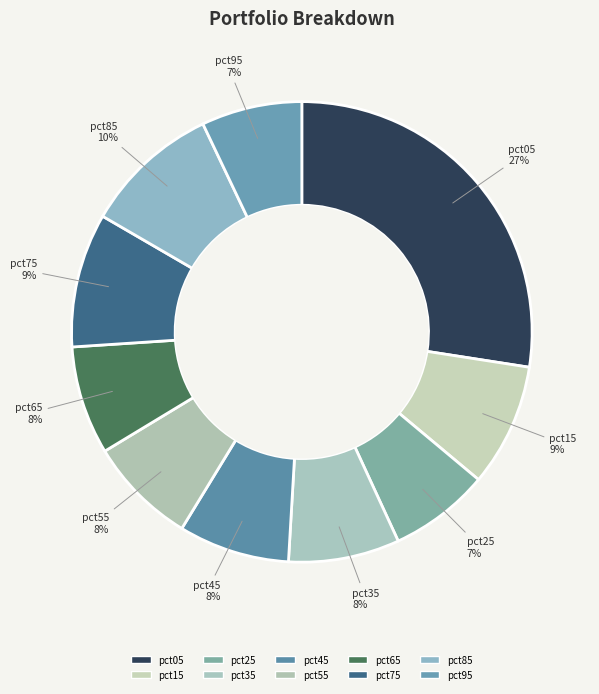

Does any single category account for the majority?

No